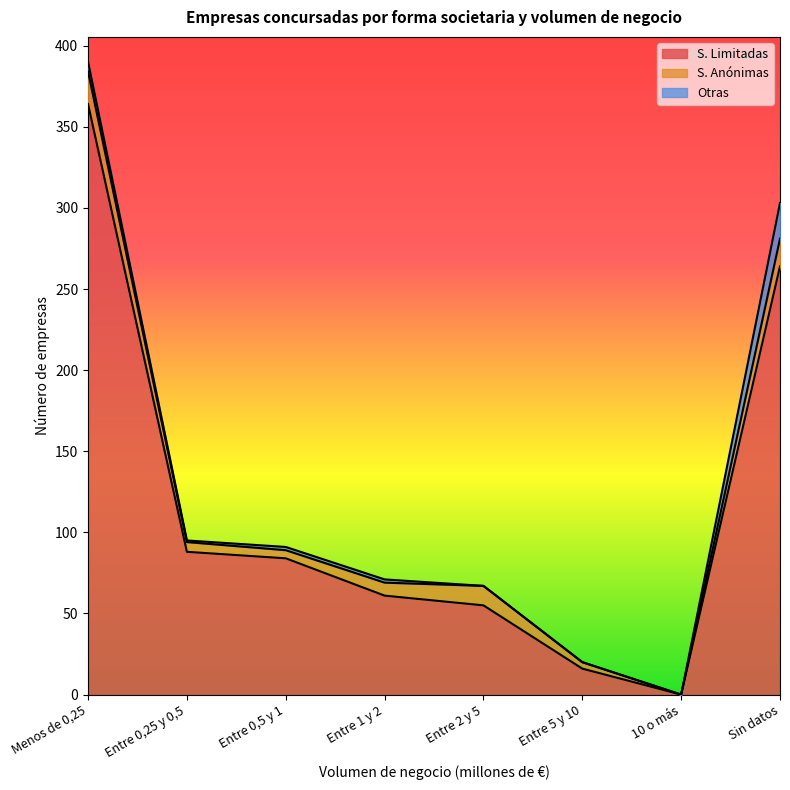

Reading left to right, list all the values displayed in this chart.

S. Limitadas: 364	88	84	61	55	16	0	264
S. Anónimas: 20	6	5	8	12	4	0	17
Otras: 6	1	2	2	0	0	0	22